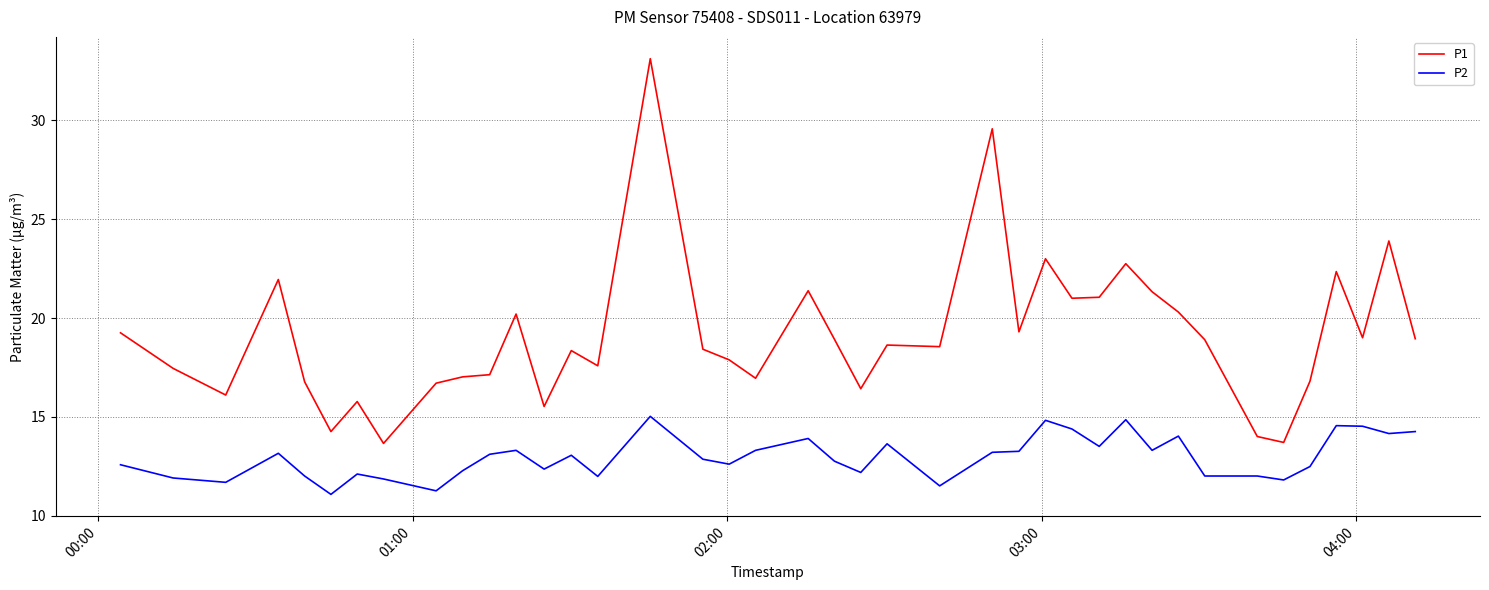

In P1, how many points are lower than both neighbors (excluding endpoints)?

12